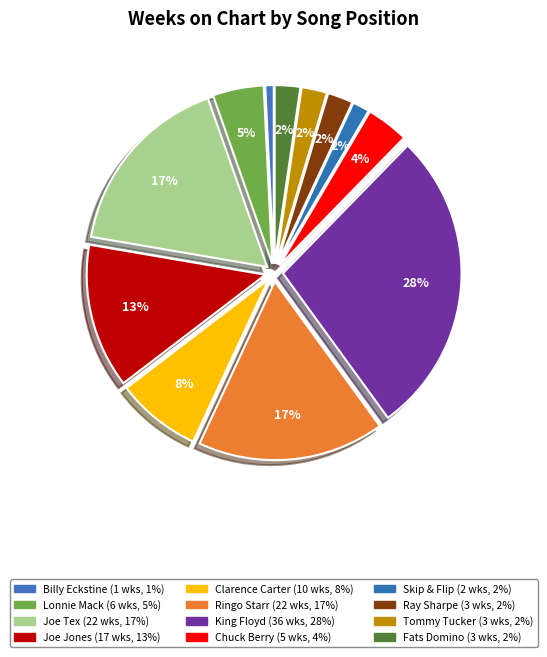

Count the number of slices in the pie.

12